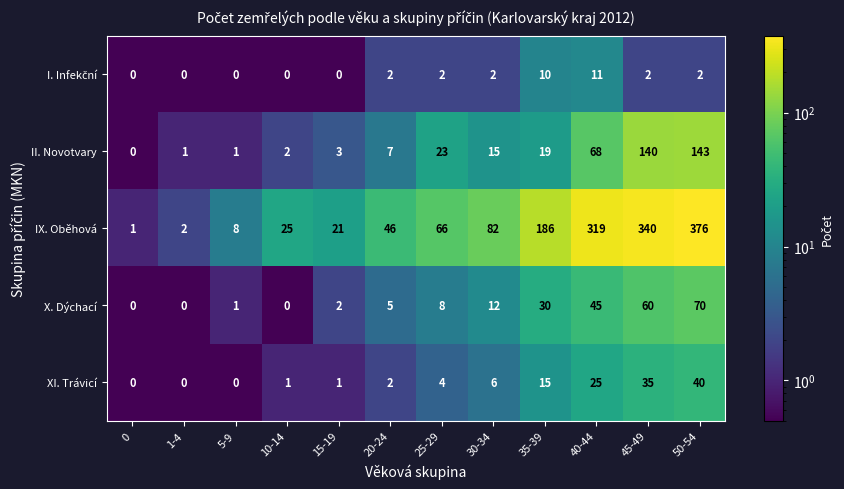

The XI. Trávicí series shows 0 at 10-14. True or false?

False